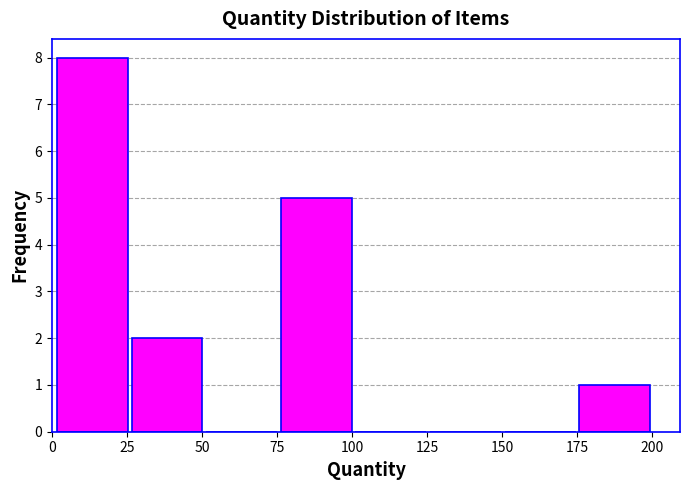

What is the height of the bar covering 0 to 25 on the x-axis? Neither the bar edges nor the heights are printed on the chart, so give them approximately, as read against the axes.

8